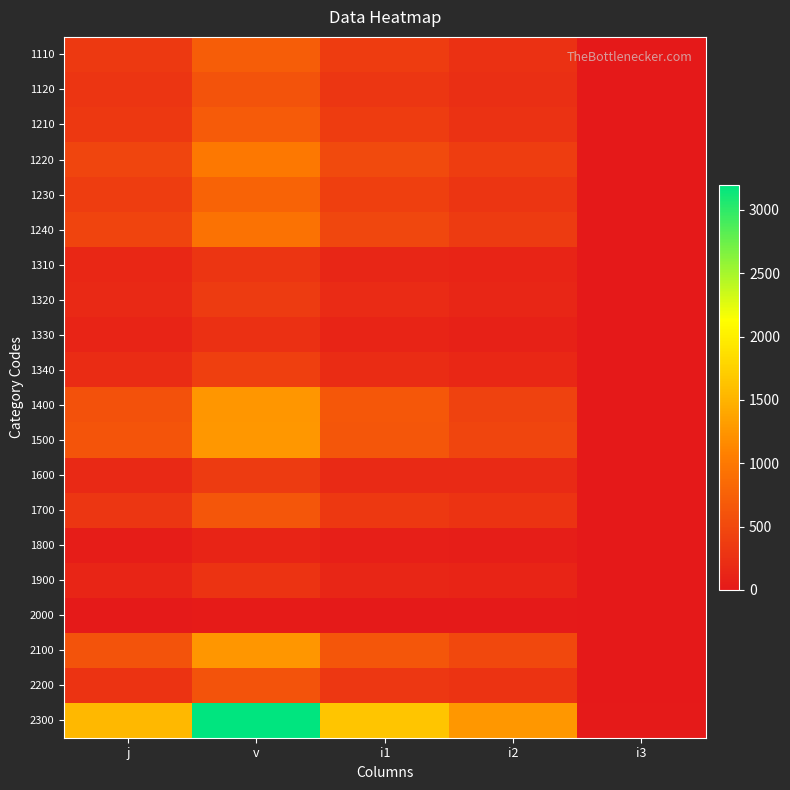

What is the spread (max minus min) of values at i2?

1248